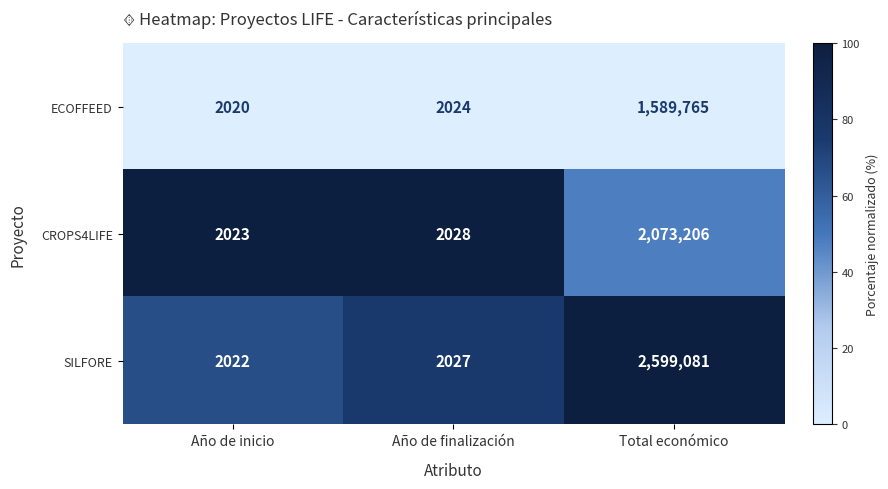

Which label corresponds to the largest value in the chart?

Total económico